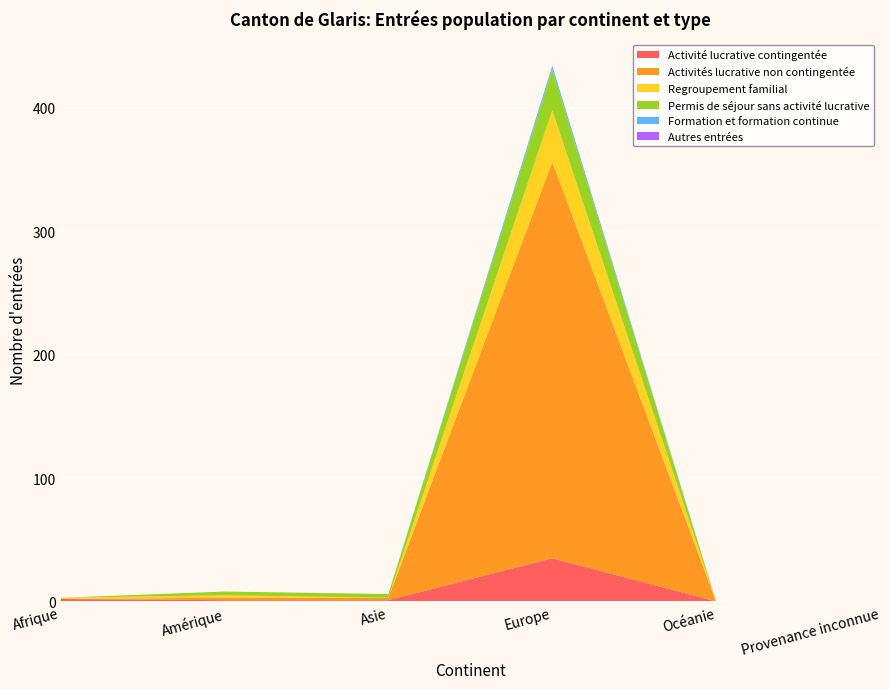

Reading left to right, what are all the values shown in this chart?

Activité lucrative contingentée: 2	1	1	35	0	0
Activités lucrative non contingentée: 0	2	2	321	0	0
Regroupement familial: 1	2	0	42	0	0
Permis de séjour sans activité lucrative: 0	3	3	33	0	0
Formation et formation continue: 0	0	0	3	0	0
Autres entrées: 0	0	0	0	0	0